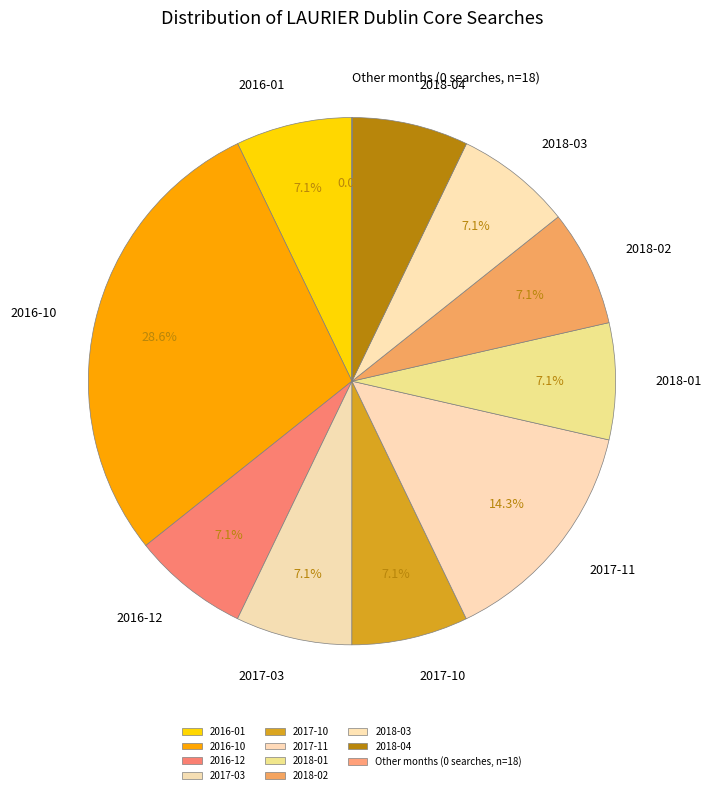

What percentage is NOT represented by 2017-03?

92.9%